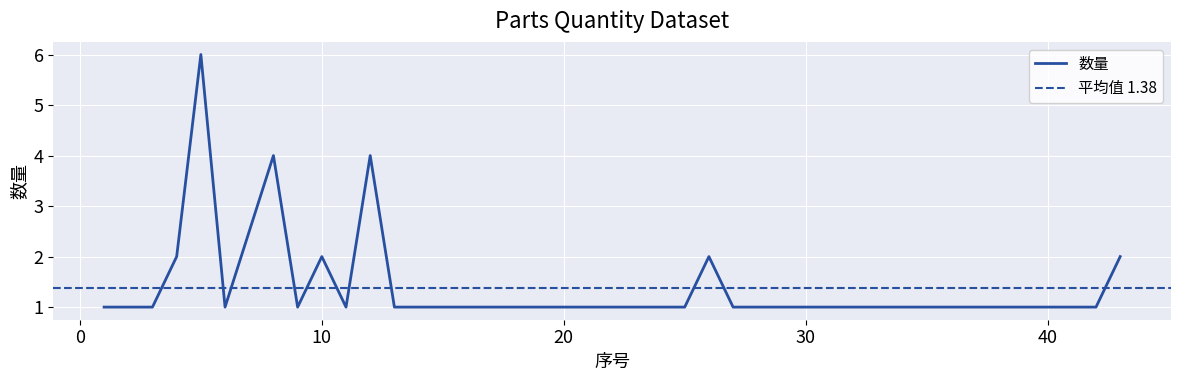

Which has a higher value, 37 or 11?

37